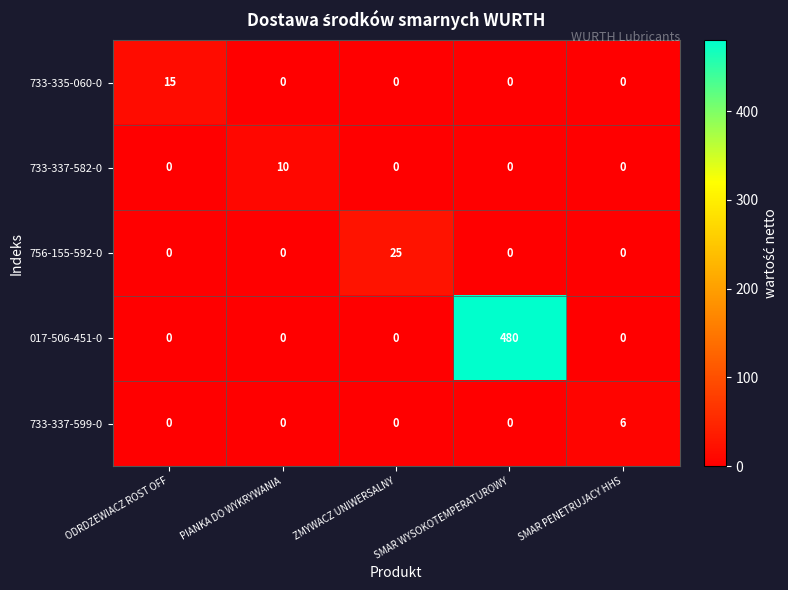

Which series changed the most between ODRDZEWIACZ ROST OFF and ZMYWACZ UNIWERSALNY?

756-155-592-0